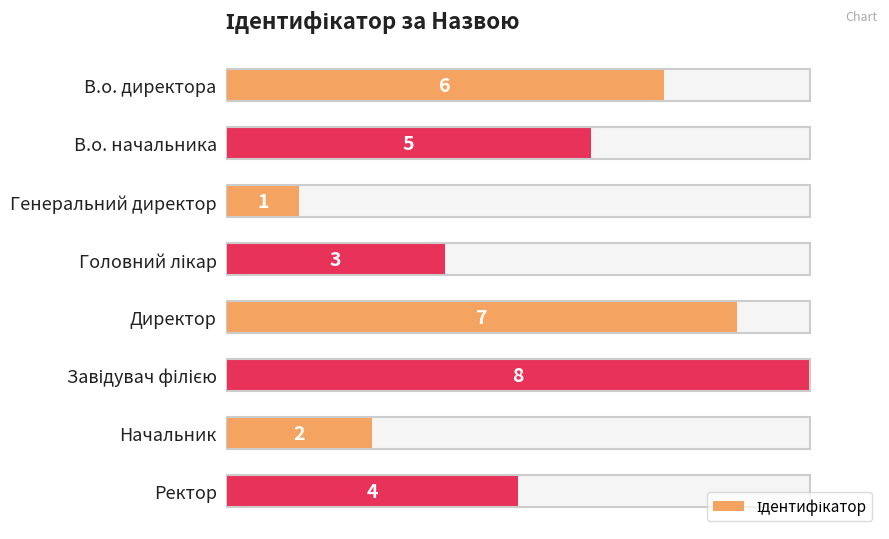

What is the greatest value displayed?

8